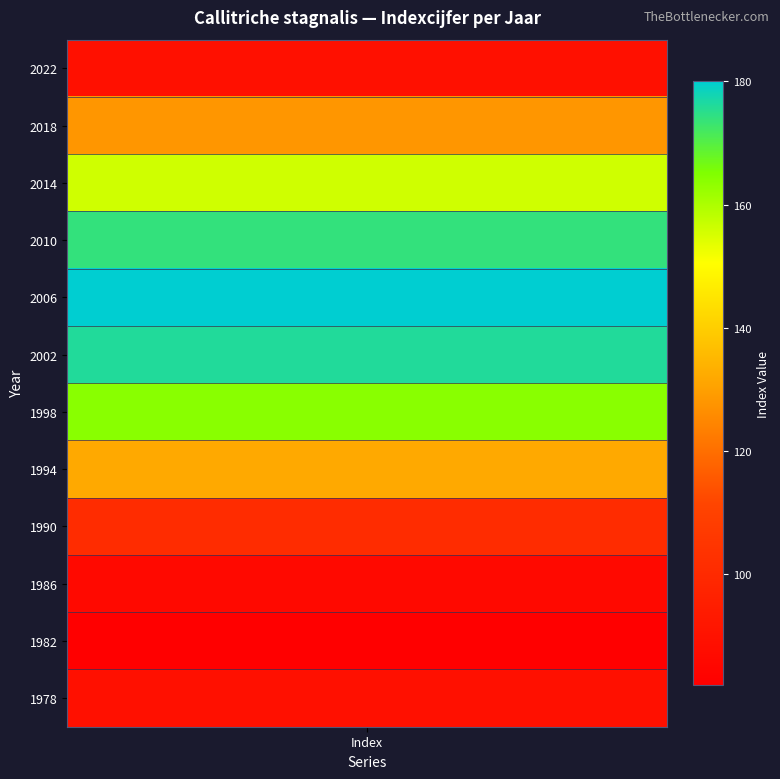

What is the sum of the values at 2014 and 1978?

245